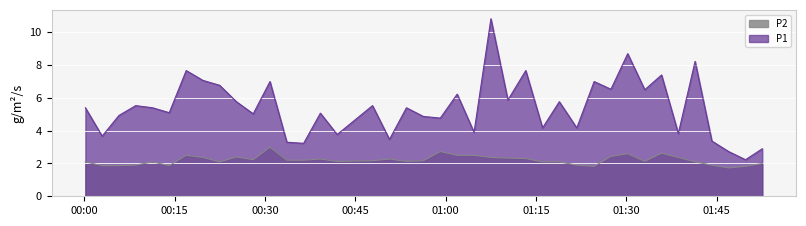

How many categories are shown in the chart?

40